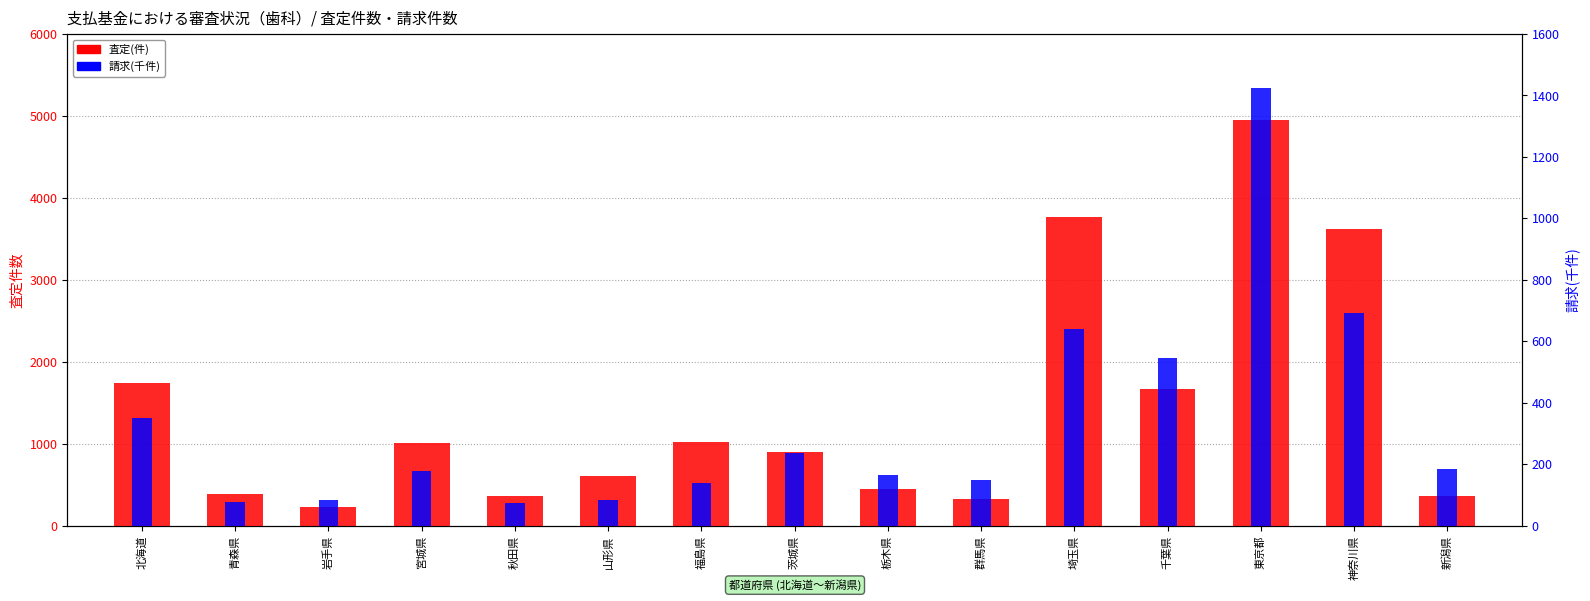

Reading left to right, extract all data points from this chart.

査定(件): 1743.0	387.0	222.0	1010.0	361.0	604.0	1015.0	905.0	444.0	324.0	3769.0	1665.0	4950.0	3619.0	363.0
請求(千件): 349.0	76.8	82.6	178.4	75.1	83.6	137.4	236.7	164.7	149.3	639.6	544.8	1424.8	692.4	183.9